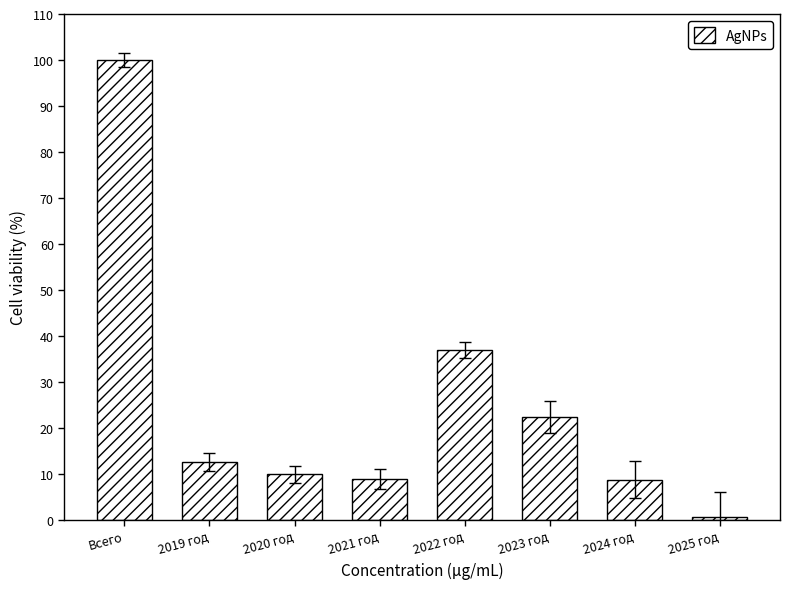

At which label is the value closest to 50?

2022 год